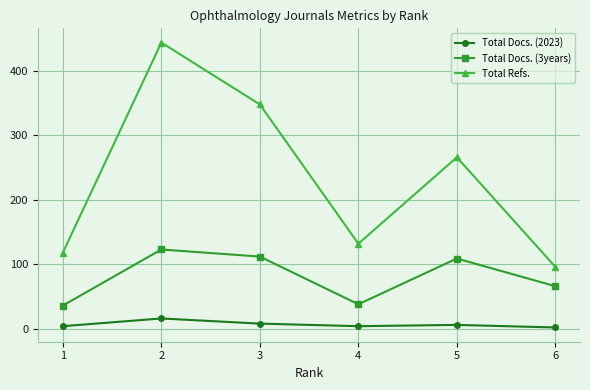

At 4, list the series in order from smallest to largest.

Total Docs. (2023), Total Docs. (3years), Total Refs.